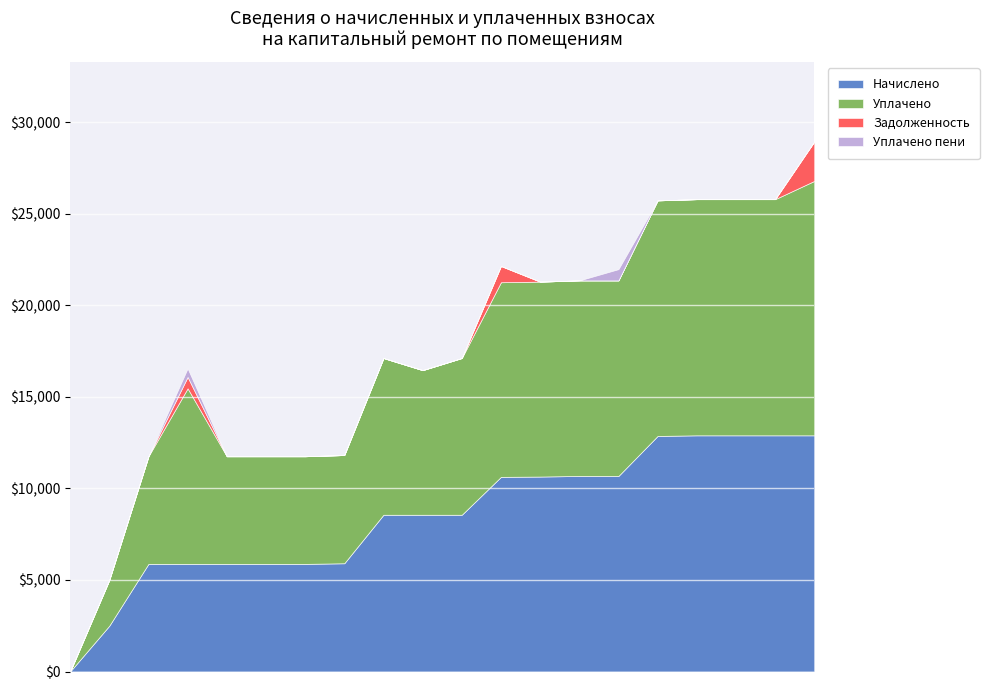

The Начислено series shows 10681.2 at 8. True or false?

True